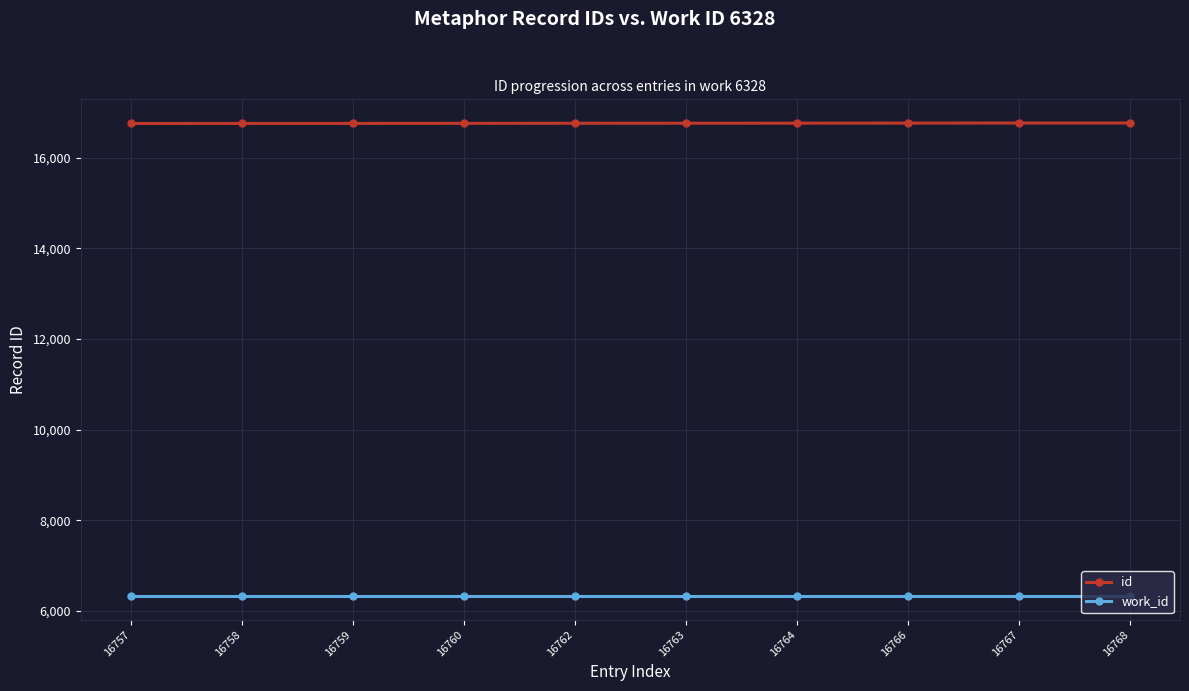

True or false: id and work_id intersect in this chart.

False